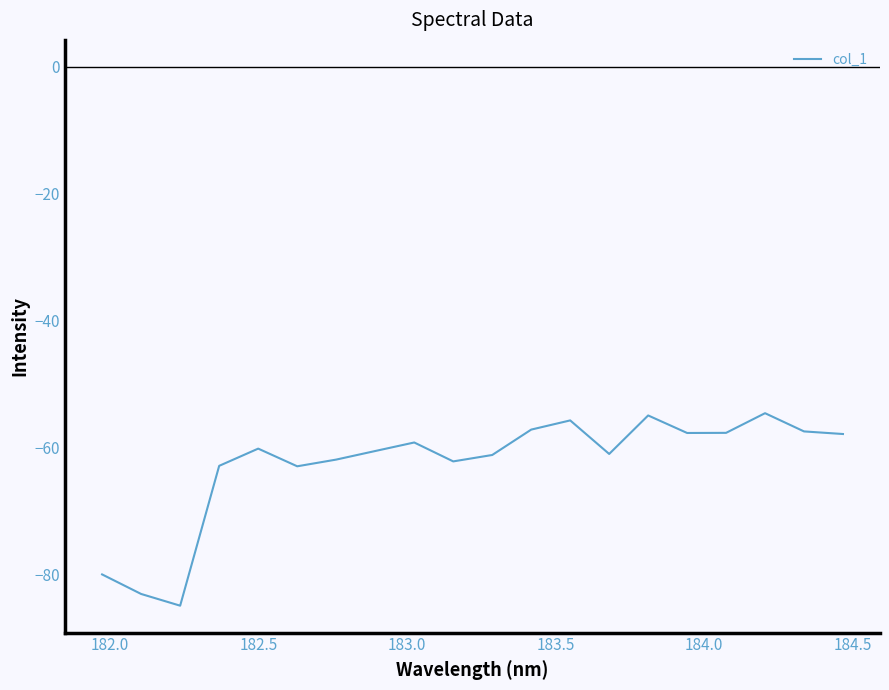

What is the difference between the maximum and minimum values?

30.3